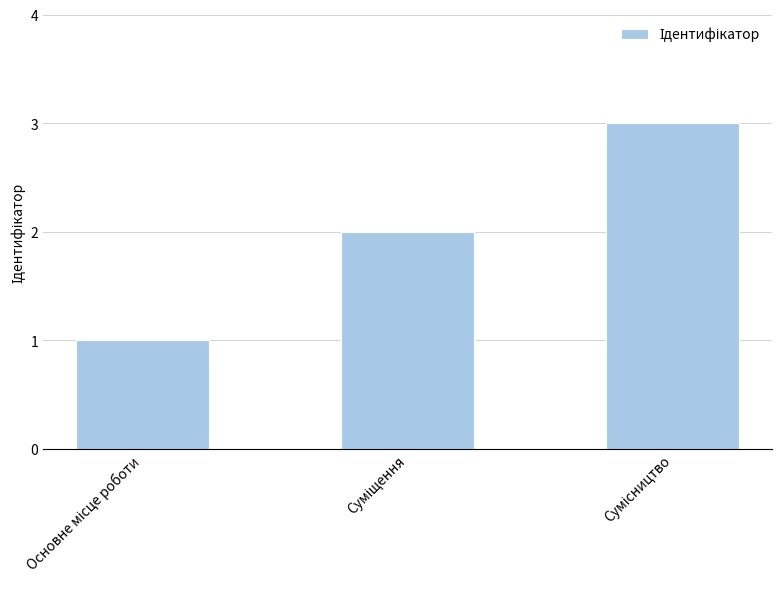

What is the sum of all values?

6